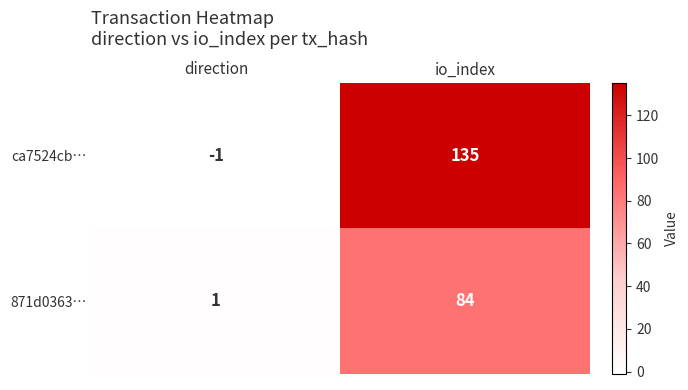

Reading left to right, transcribe all the data shown in this chart.

ca7524cb…: -1	135
871d0363…: 1	84